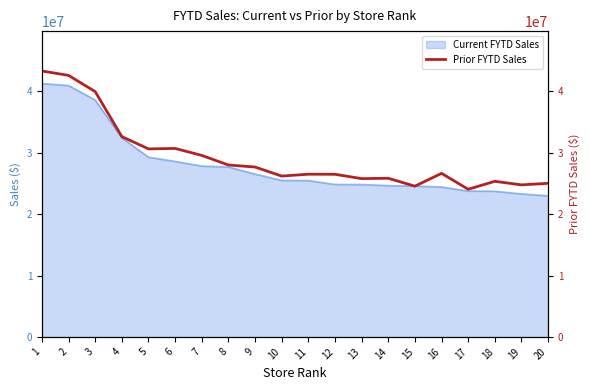

True or false: there are more than 0 points higher than both neighbors.

True